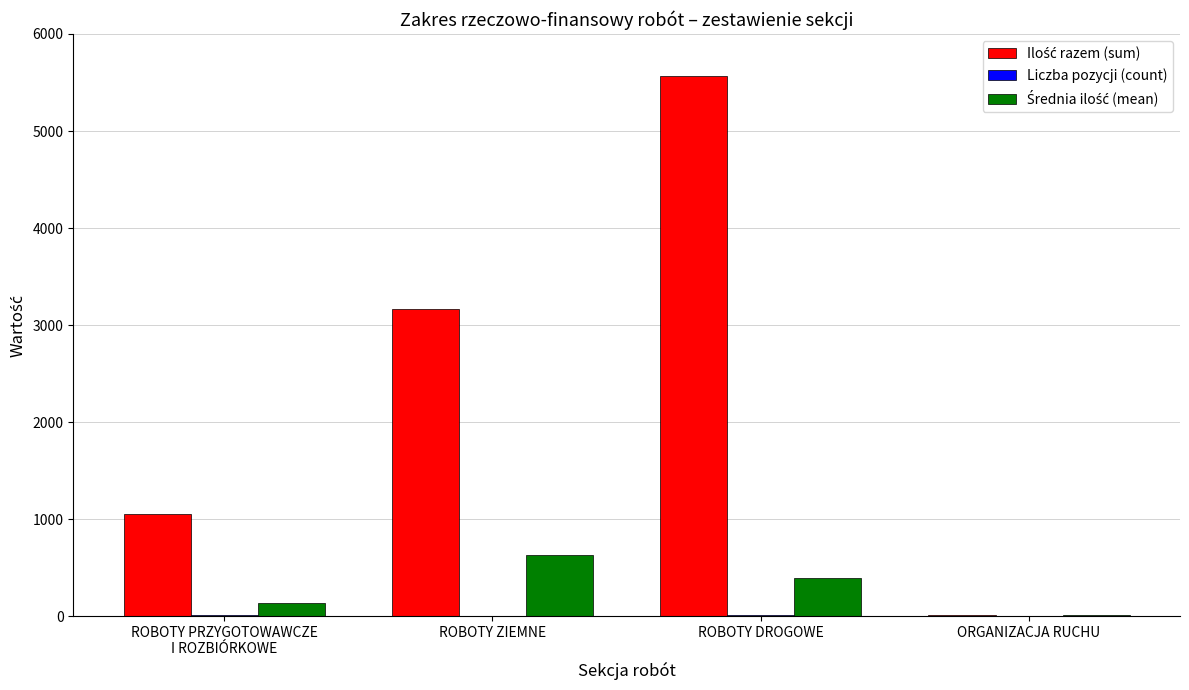

Which label corresponds to the largest value in the chart?

ROBOTY DROGOWE